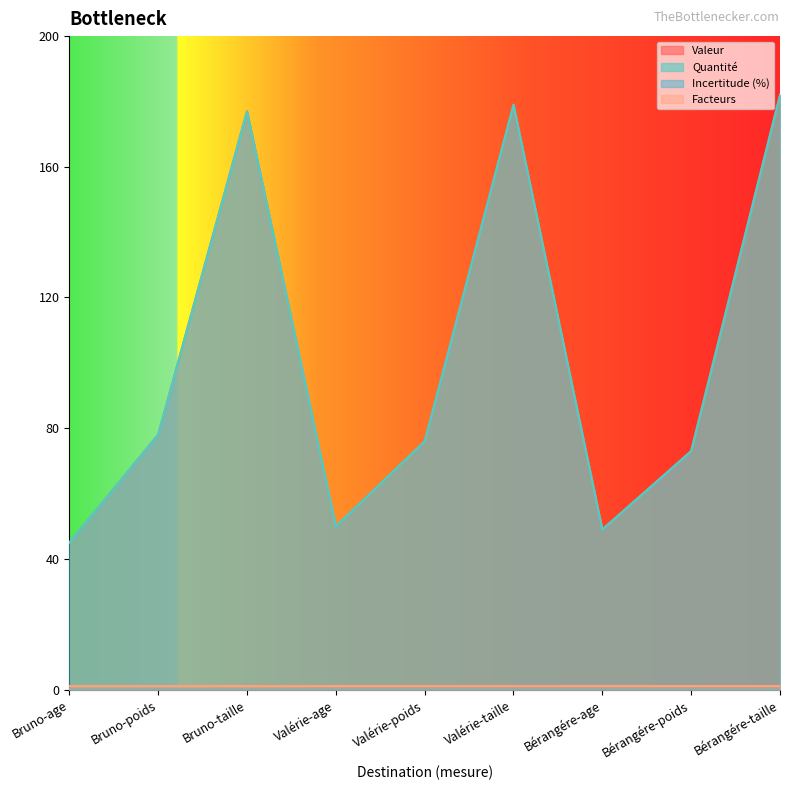

What is the label of the 4th point from the right?

Valérie-taille